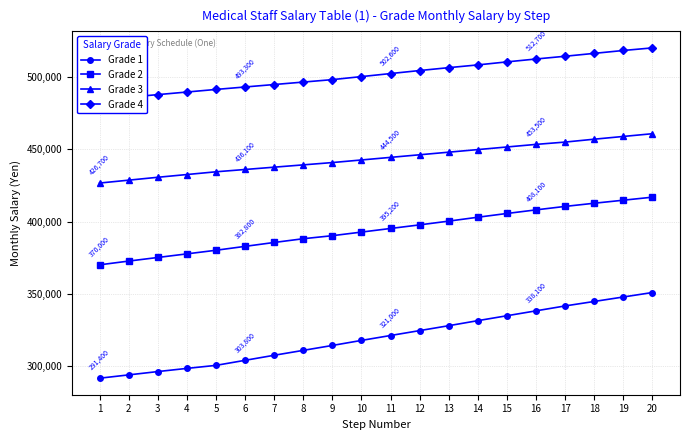

Reading right to left, extract all data points from this chart.

Grade 1: 20=350800	19=347700	18=344600	17=341500	16=338100	15=334700	14=331300	13=327800	12=324400	11=321000	10=317600	9=314100	8=310700	7=307300	6=303800	5=300300	4=298200	3=296000	2=293700	1=291400
Grade 2: 20=416900	19=414800	18=412700	17=410500	16=408100	15=405600	14=403000	13=400300	12=397700	11=395200	10=392700	9=390200	8=388100	7=385500	6=382800	5=380100	4=377600	3=375100	2=372600	1=370000
Grade 3: 20=460900	19=459000	18=457100	17=455100	16=453500	15=451700	14=449900	13=448100	12=446300	11=444500	10=442700	9=440900	8=439300	7=437700	6=436100	5=434500	4=432600	3=430700	2=428700	1=426700
Grade 4: 20=520400	19=518600	18=516600	17=514600	16=512700	15=510700	14=508600	13=506700	12=504700	11=502600	10=500500	9=498400	8=496700	7=495000	6=493300	5=491600	4=489800	3=488000	2=486200	1=484400